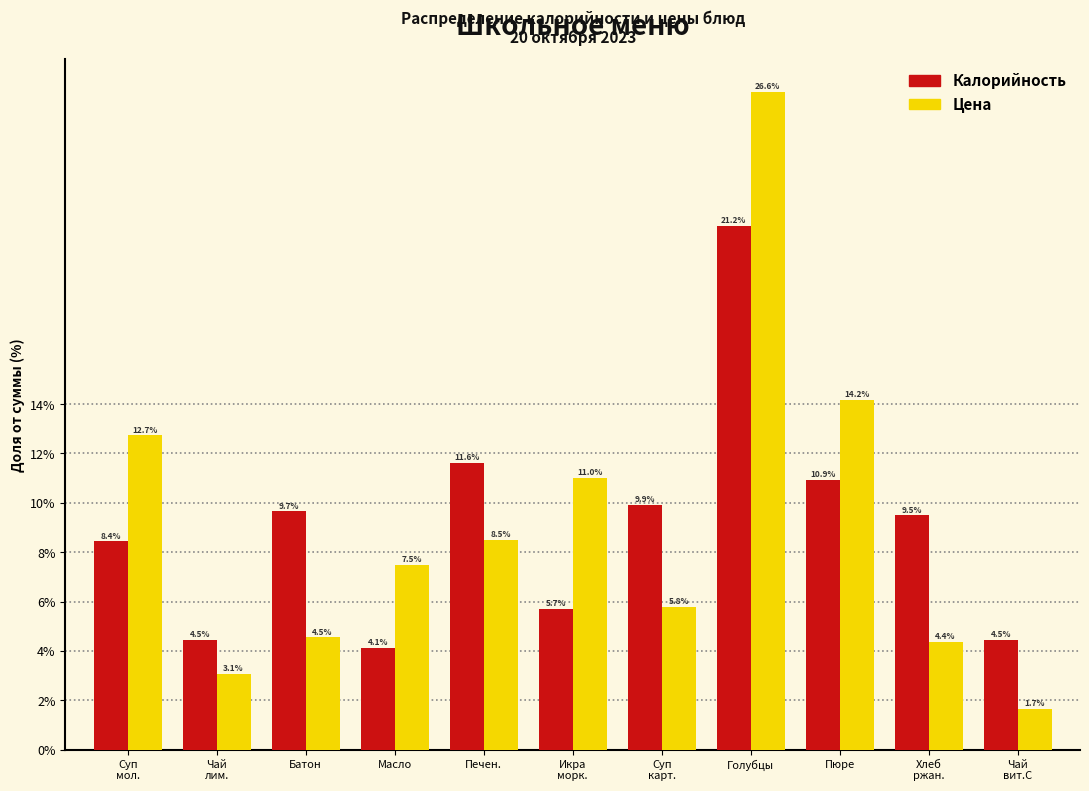

Reading right to left, extract all data points from this chart.

Калорийность: 4.5	9.5	10.9	21.2	9.9	5.7	11.6	4.1	9.7	4.5	8.4
Цена: 1.7	4.4	14.2	26.6	5.8	11.0	8.5	7.5	4.5	3.1	12.7